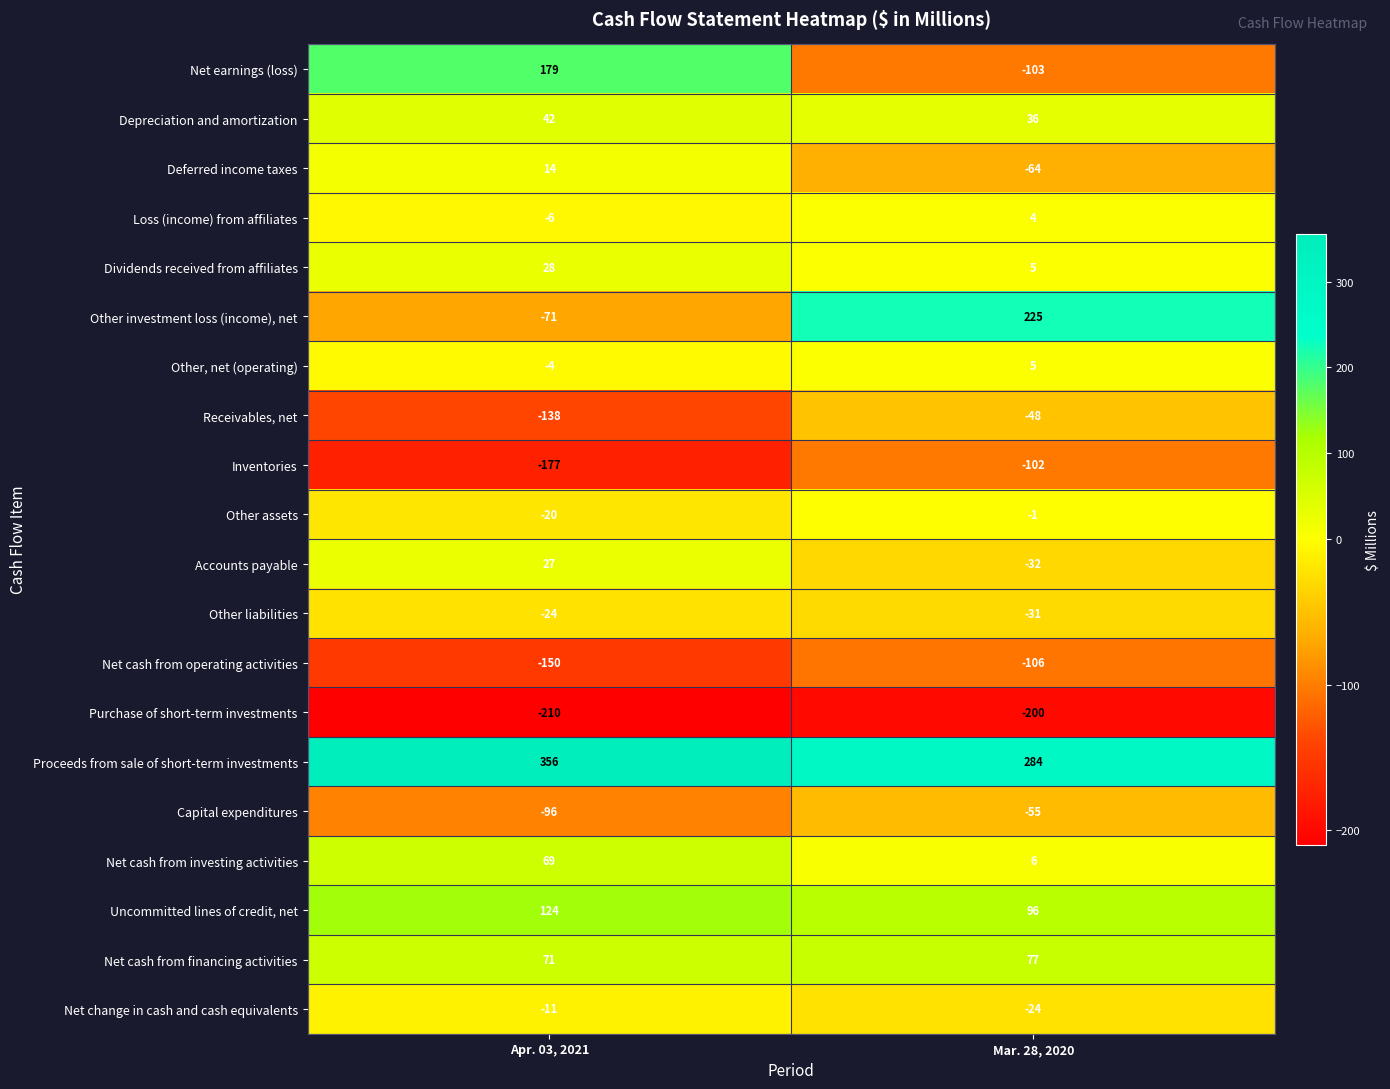

What is the spread (max minus min) of values at Apr. 03, 2021?

566